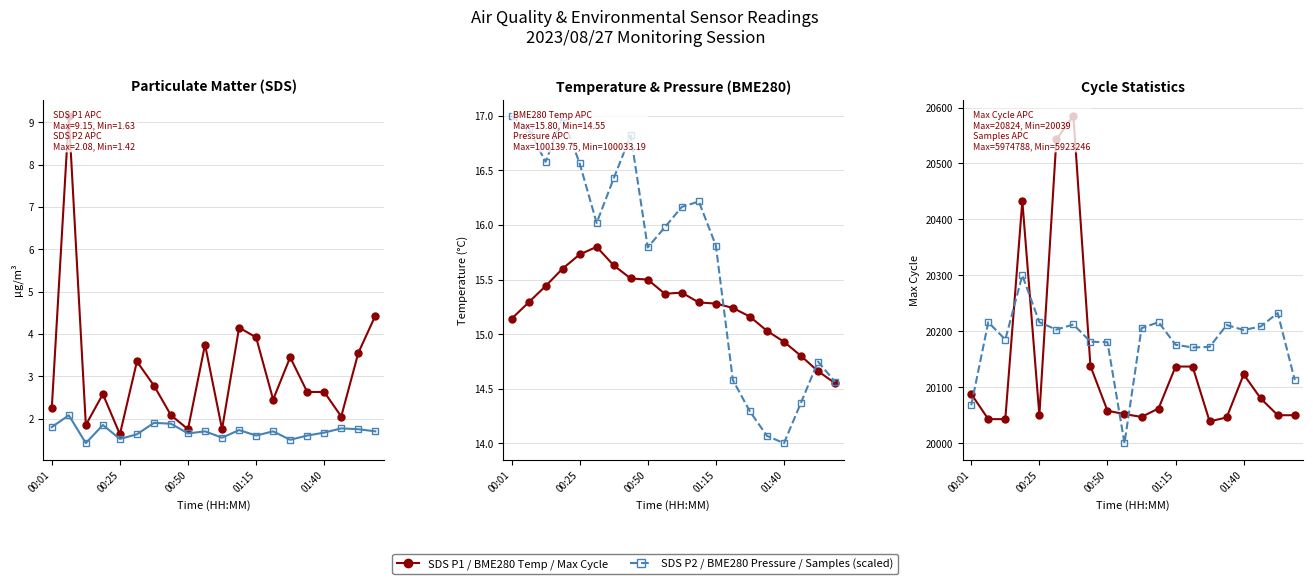

How many values in the Max Cycle series exceed 20062?

9